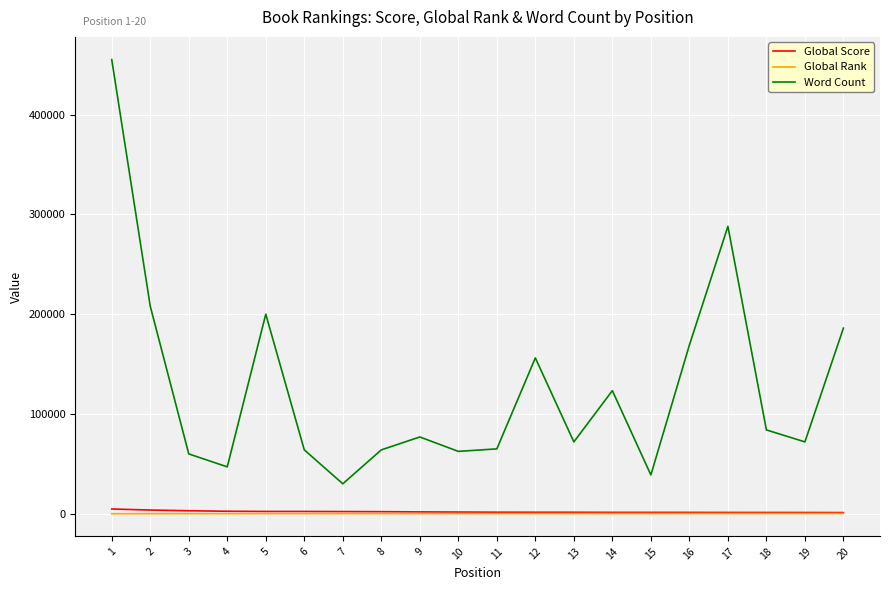

What is the minimum value for Word Count?

30000